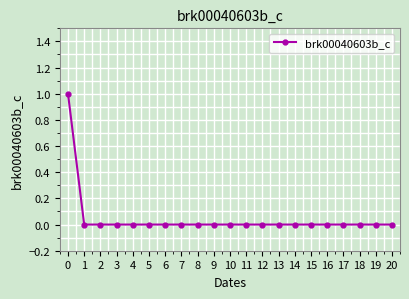

Reading left to right, what are all the values shown in this chart?

1	0	0	0	0	0	0	0	0	0	0	0	0	0	0	0	0	0	0	0	0